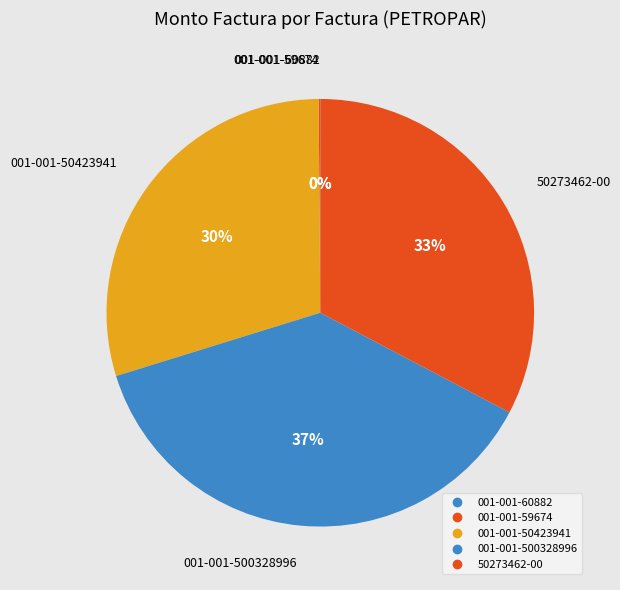

The 001-001-60882 slice represents 10% of the pie. True or false?

False